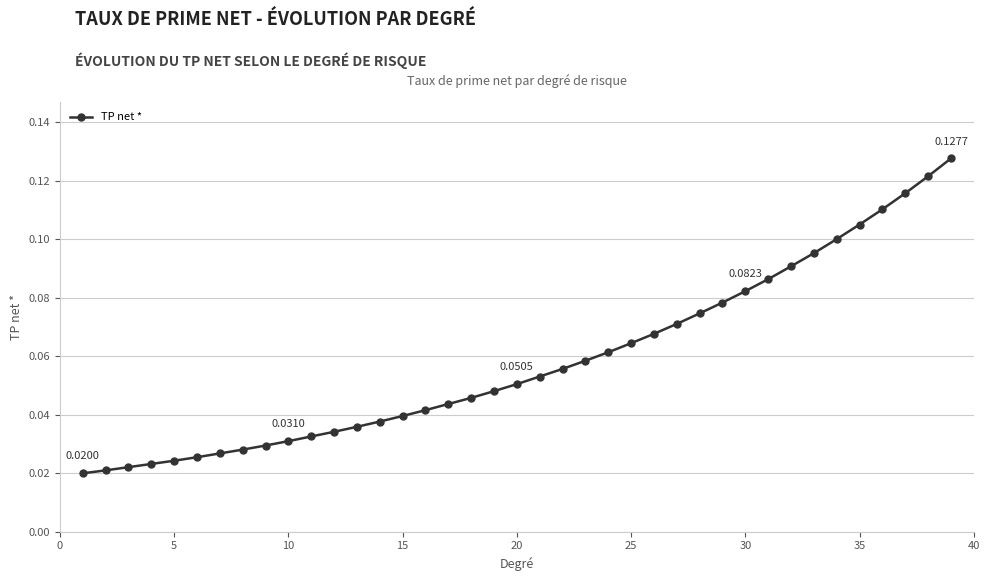

What is the sum of all values?

2.3